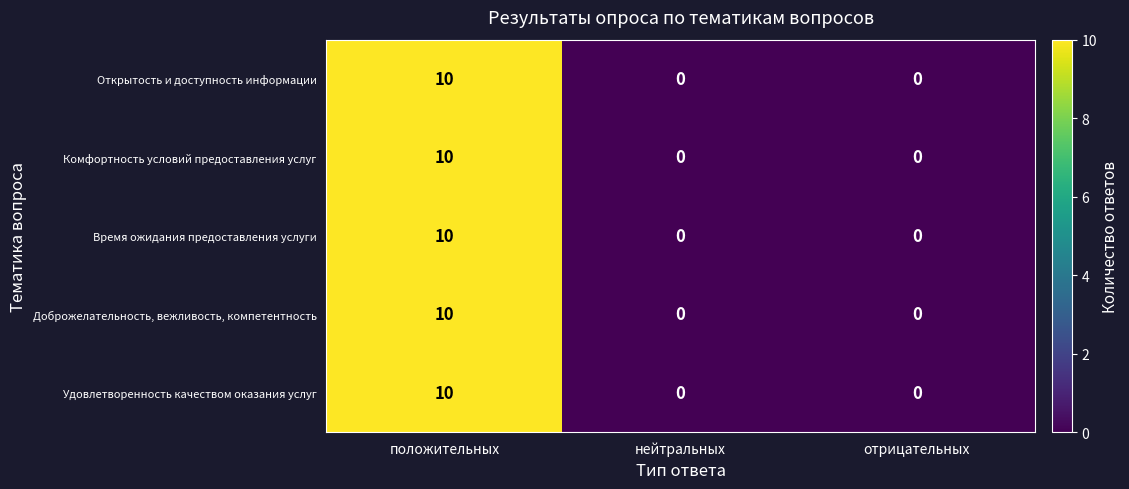

The Время ожидания предоставления услуги series shows -3 at отрицательных. True or false?

False